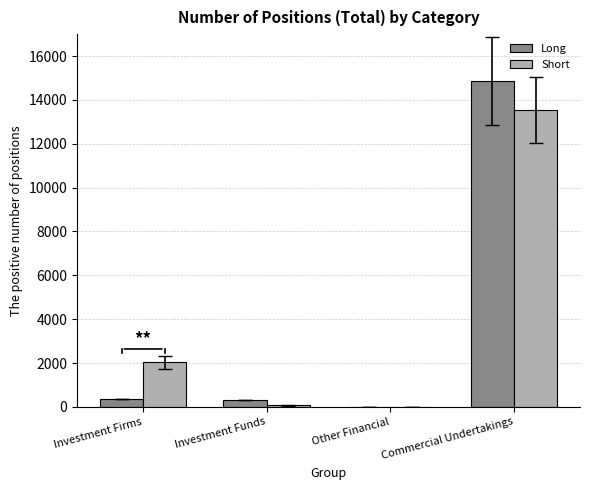

Between Investment Firms and Other Financial, which series saw the biggest shift?

Short